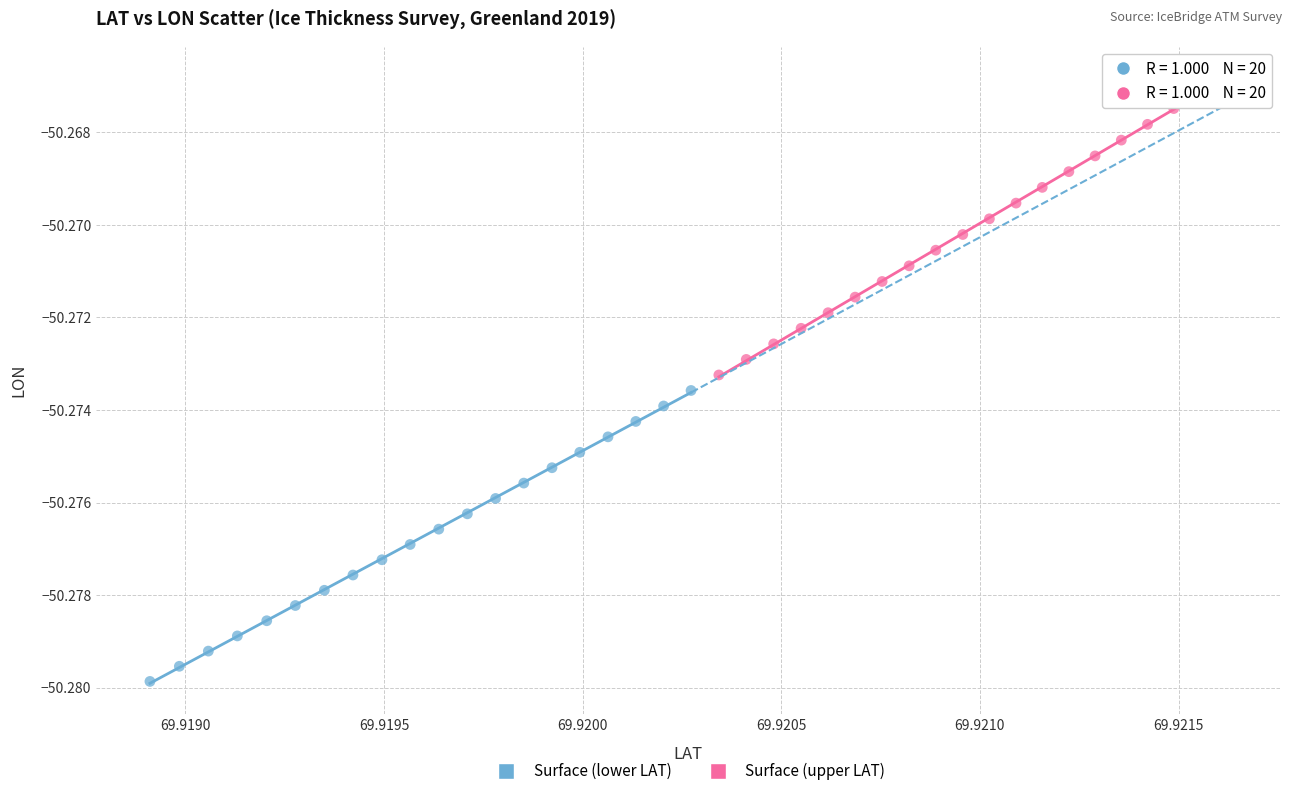

Which series reaches the maximum Y coordinate?

Surface (upper LAT)